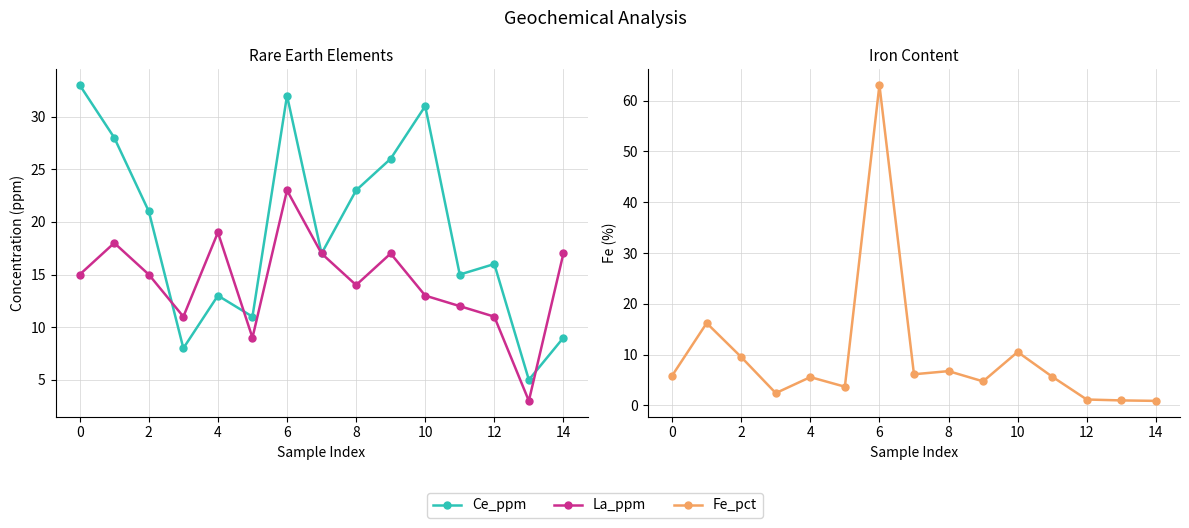

What is the average value of the Fe_pct series?

9.5